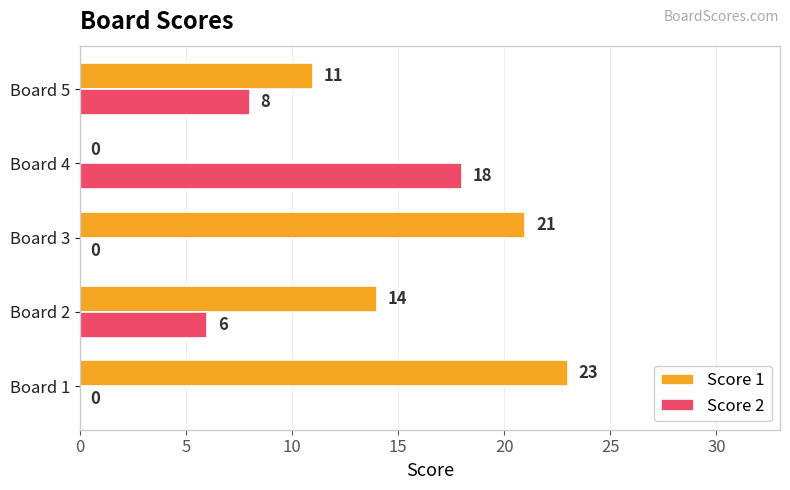

How many categories are shown in the chart?

5